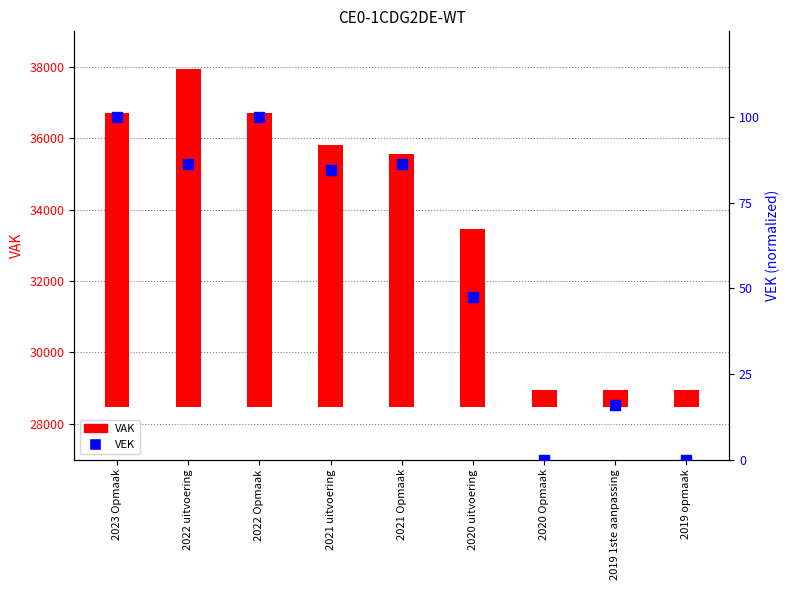

What is the total value across all series at 2021 Opmaak?

7186.2